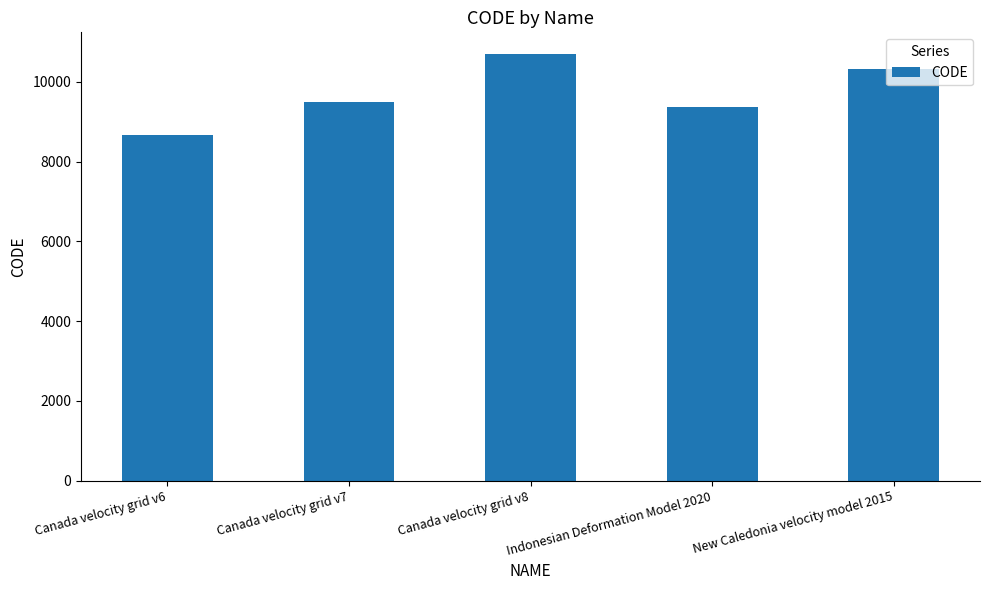

What is the difference between the second highest and minimum values?

1647